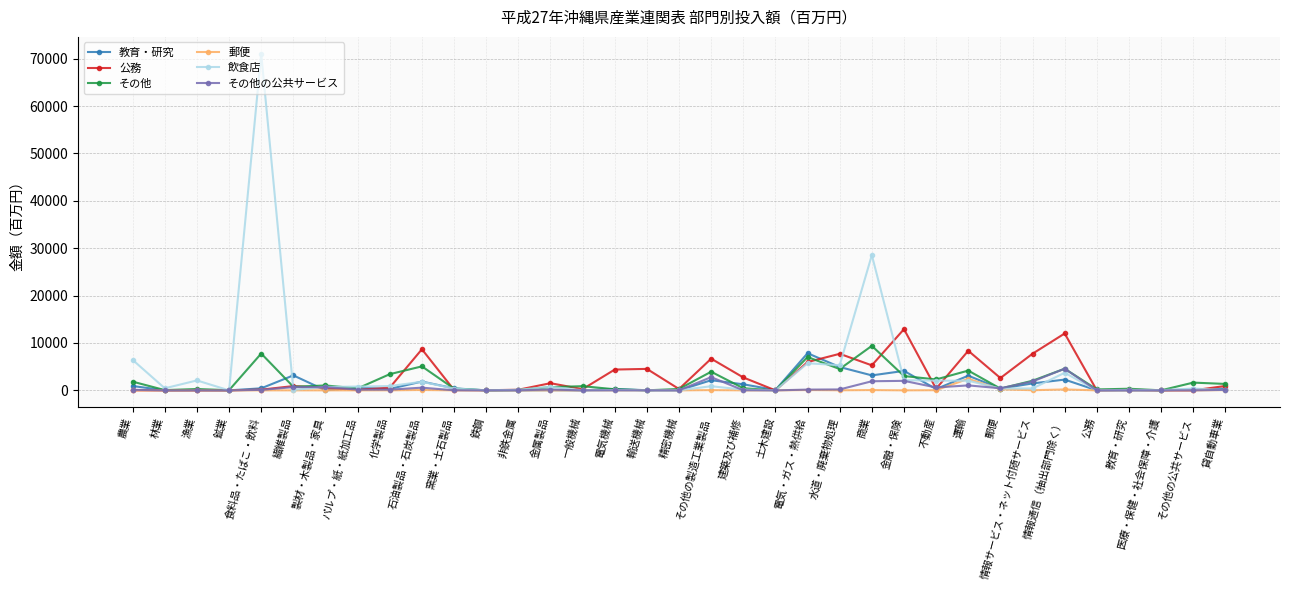

What is the difference between the maximum and minimum values in the 飲食店 series?

71038